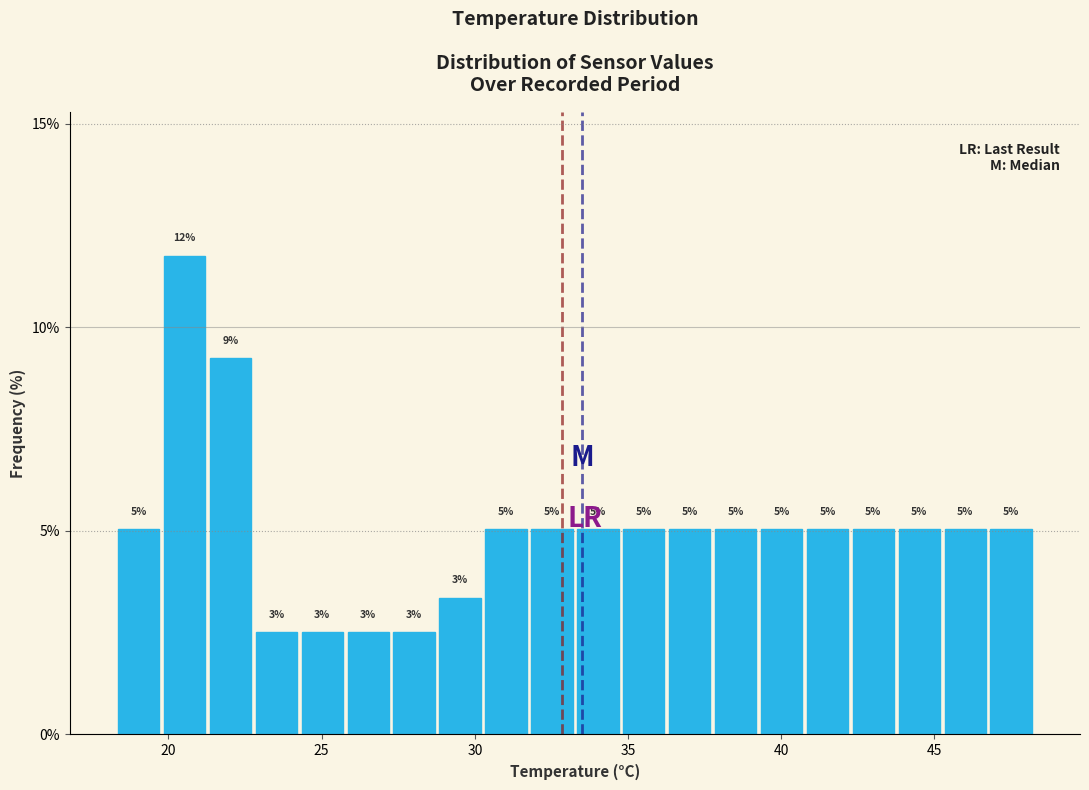

Read against the x-axis, roughly where is the centre of the tallest bar?

20.5